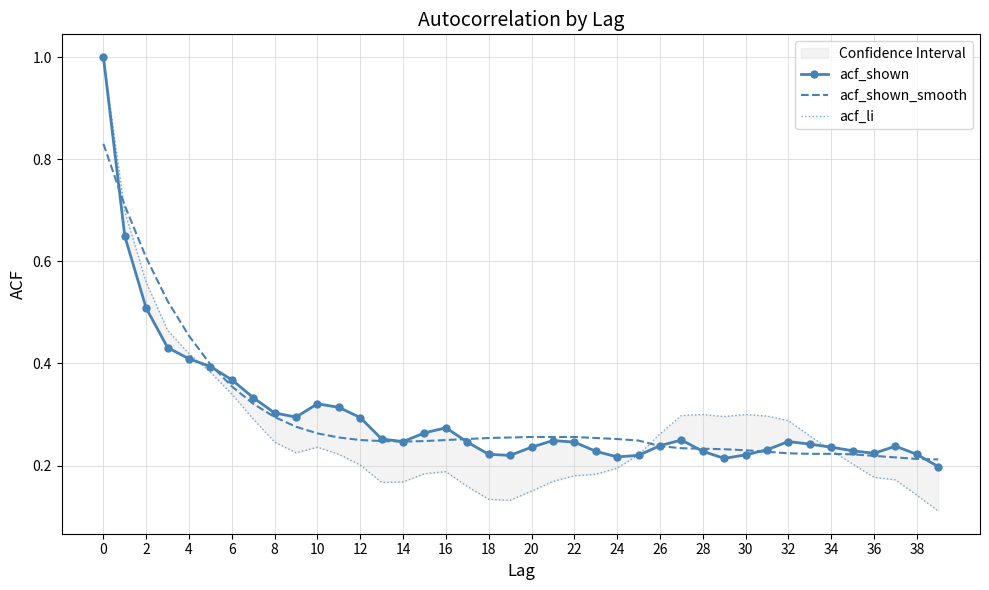

What is the value of the acf_li point at the 23rd from the left?

0.2